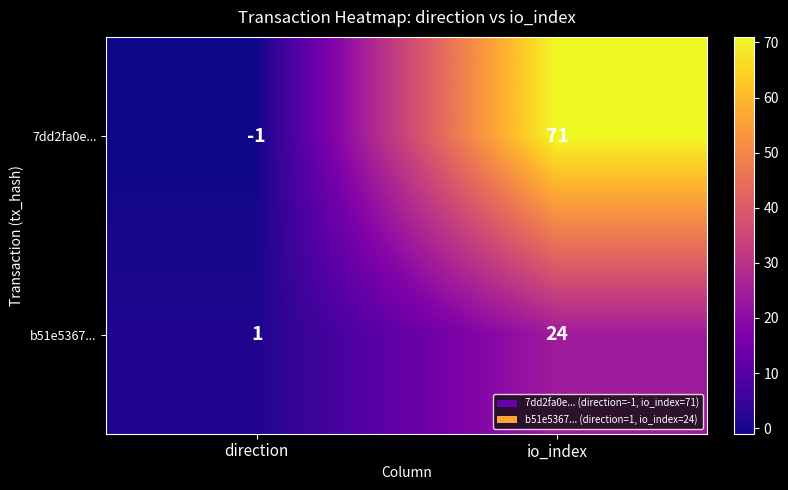

Between direction and io_index, which series saw the biggest shift?

7dd2fa0e...